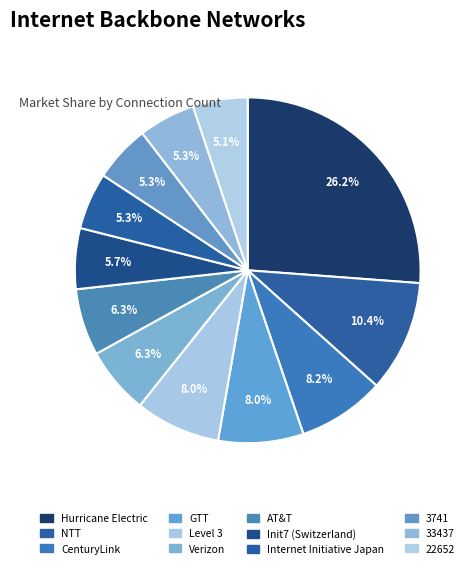

To the nearest percent, what percentage of the pie is 33437?

5%